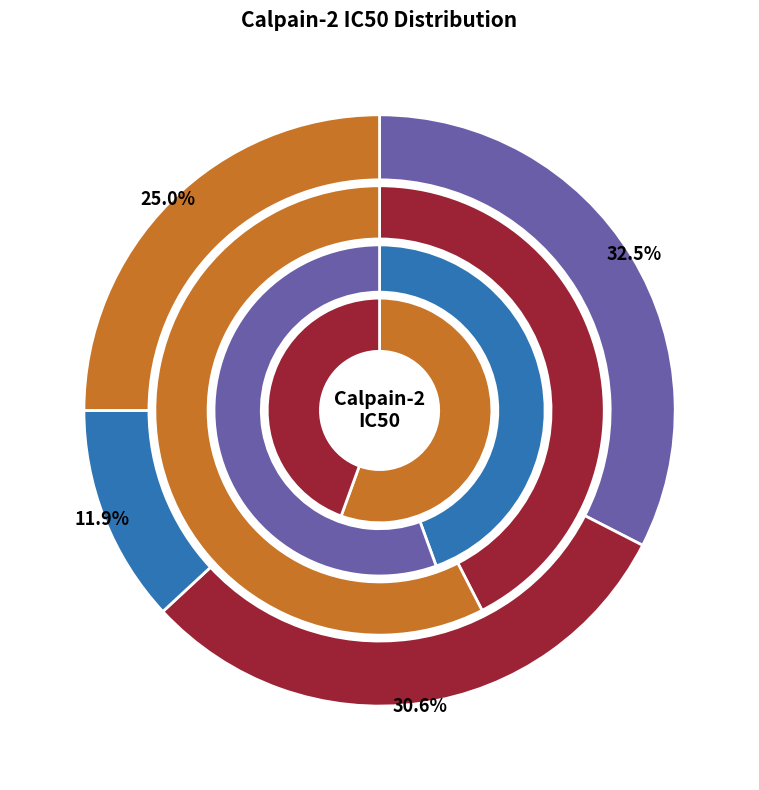

How many segments does this pie chart have?

10